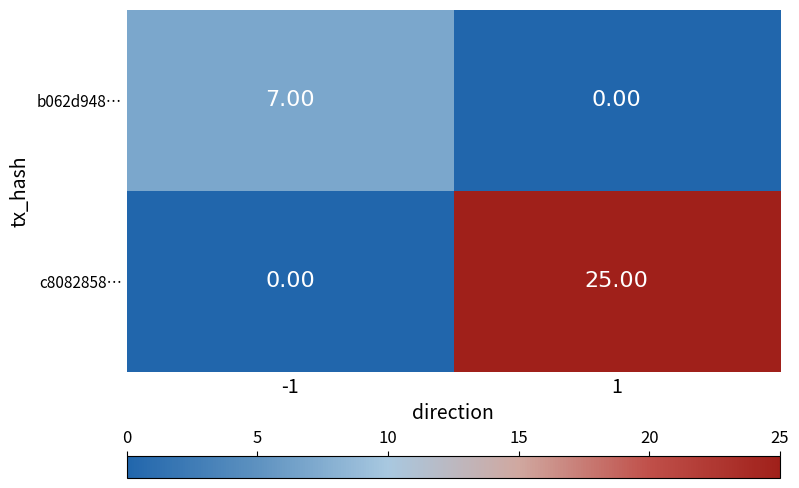

What is the difference between the highest and lowest values at 1?

25